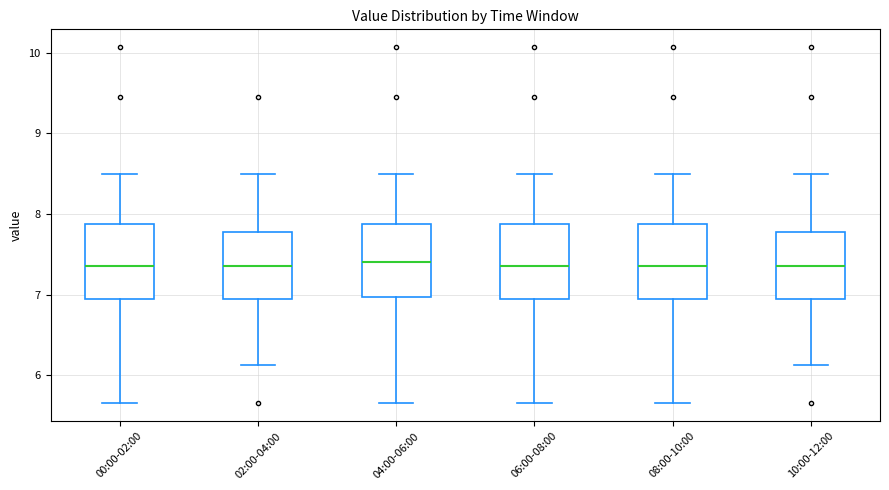

Where does the lower whisker of the box for 08:00-10:00 end on the y-axis? The values are not printed on the chart, so give them approximately, as read against the axis.

5.7